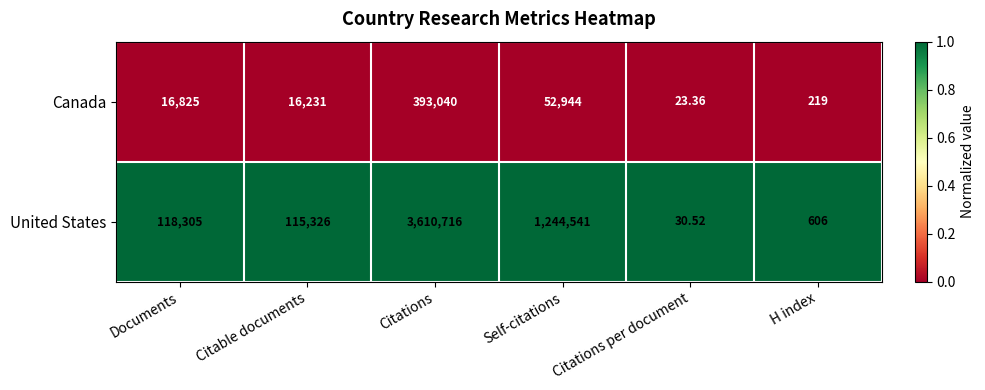

List the labels in order of Canada value, largest first.

Citations, Self-citations, Documents, Citable documents, H index, Citations per document